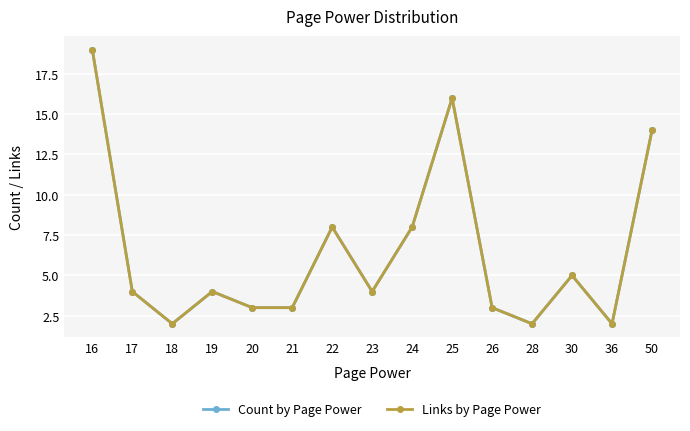

In Count by Page Power, how many points are lower than both neighbors (excluding endpoints)?

4